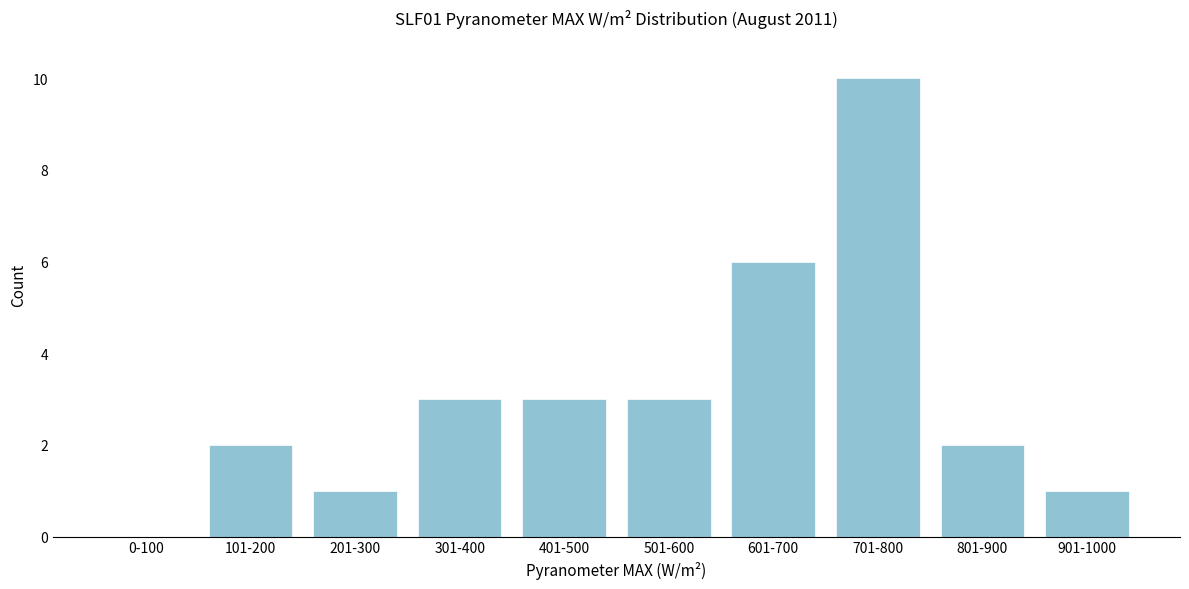

Reading right to left, extract all data points from this chart.

901-1000=1	801-900=2	701-800=10	601-700=6	501-600=3	401-500=3	301-400=3	201-300=1	101-200=2	0-100=0